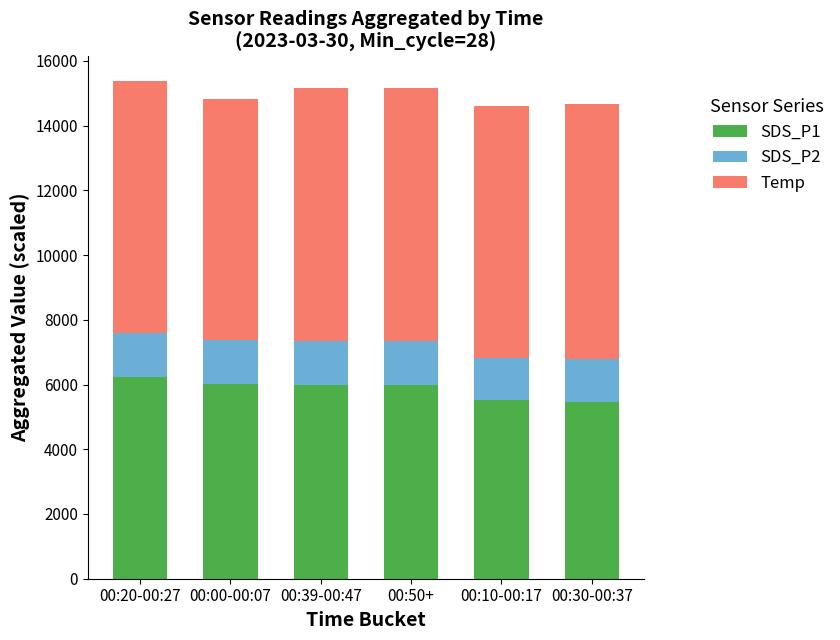

What is the difference between the SDS_P1 values at 00:30-00:37 and 00:20-00:27?

775.0